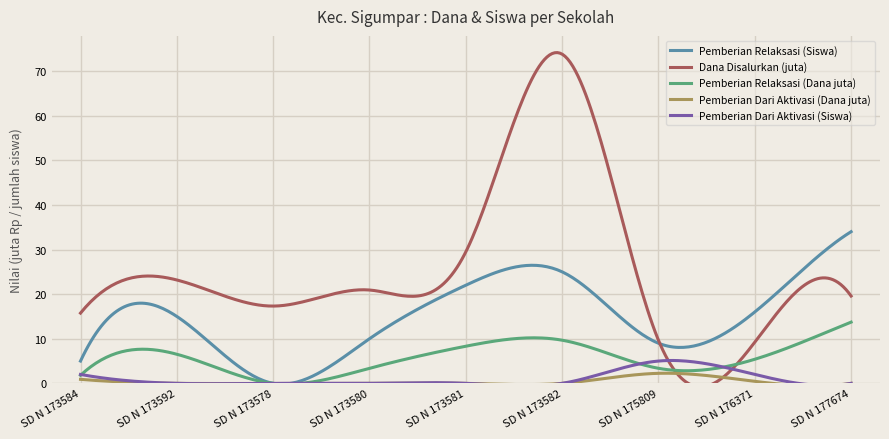

What is the average value of the Pemberian Relaksasi (Siswa) series?

14.9